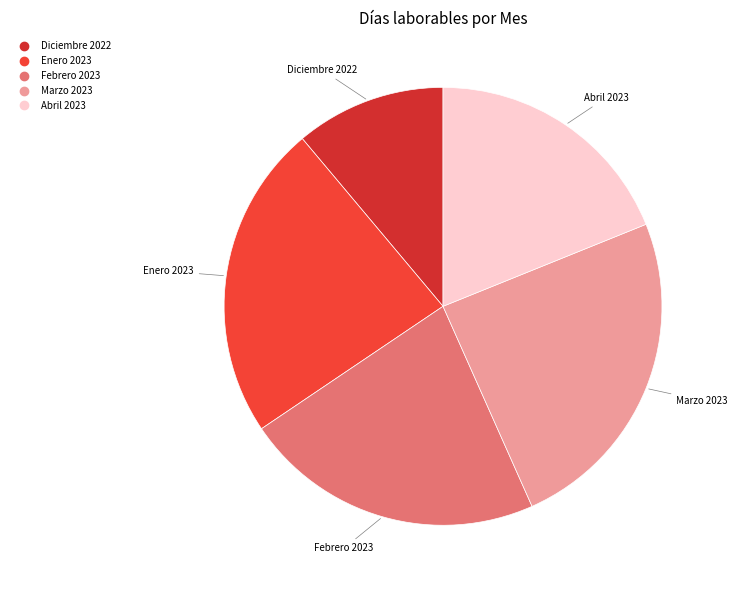

What is the largest slice in the pie chart?

Marzo 2023